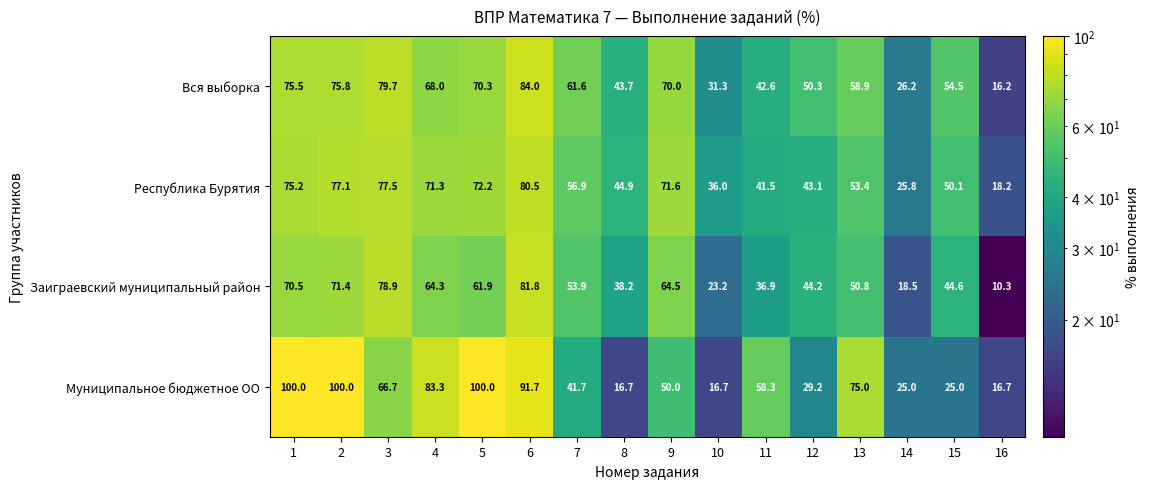

How many data points does each series have?

16